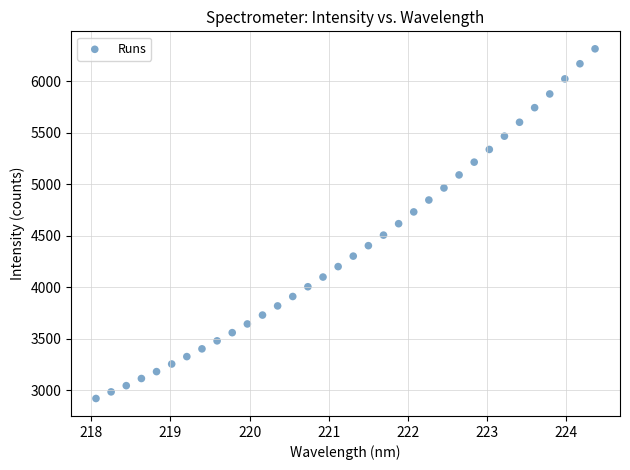

What is the range of X values (max minus min)?

6.3